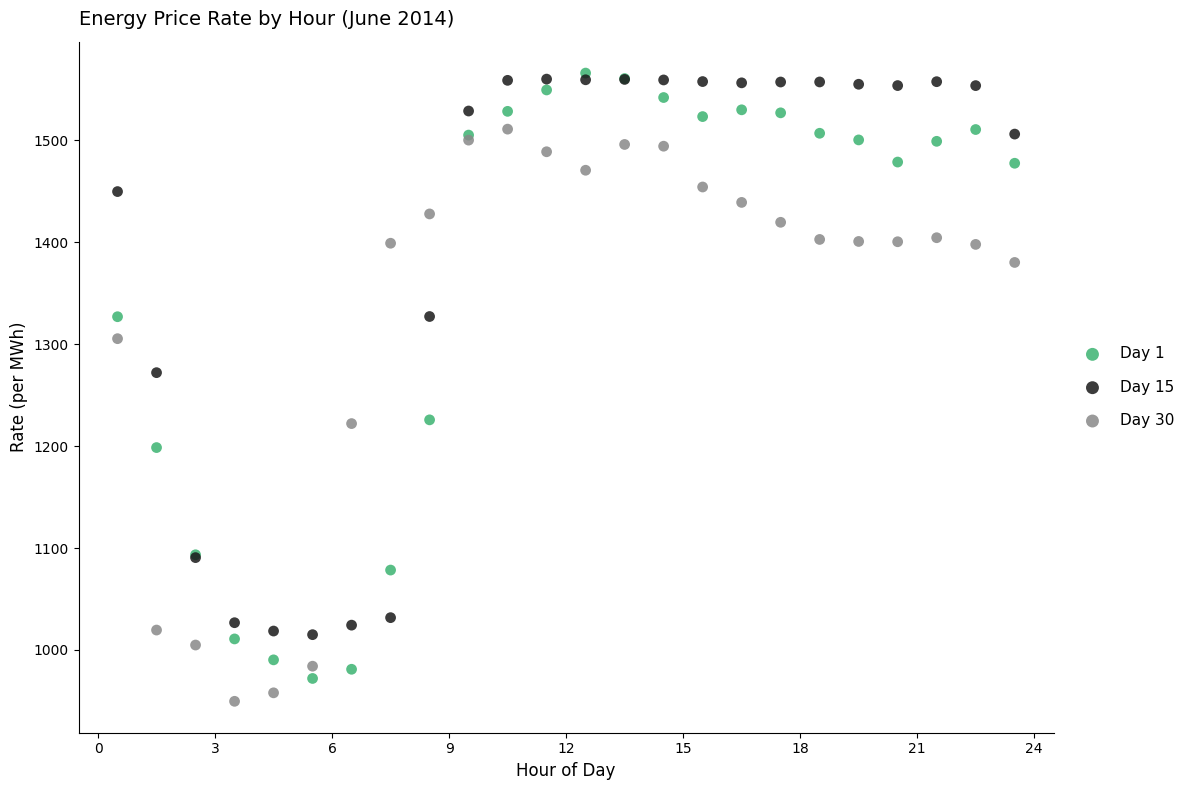

Which series contains the lowest Y value?

Day 30